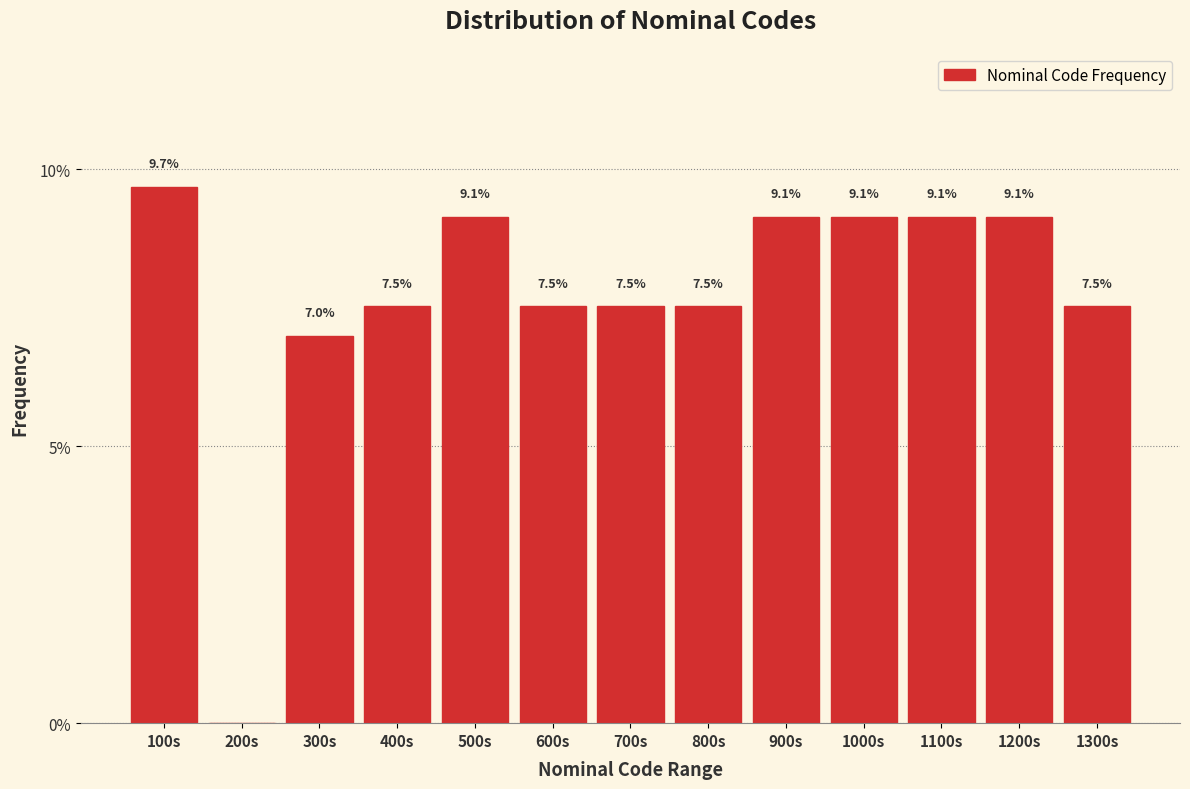

Reading right to left, list all the values displayed in this chart.

1300s=7.5	1200s=9.1	1100s=9.1	1000s=9.1	900s=9.1	800s=7.5	700s=7.5	600s=7.5	500s=9.1	400s=7.5	300s=7.0	200s=0.0	100s=9.7